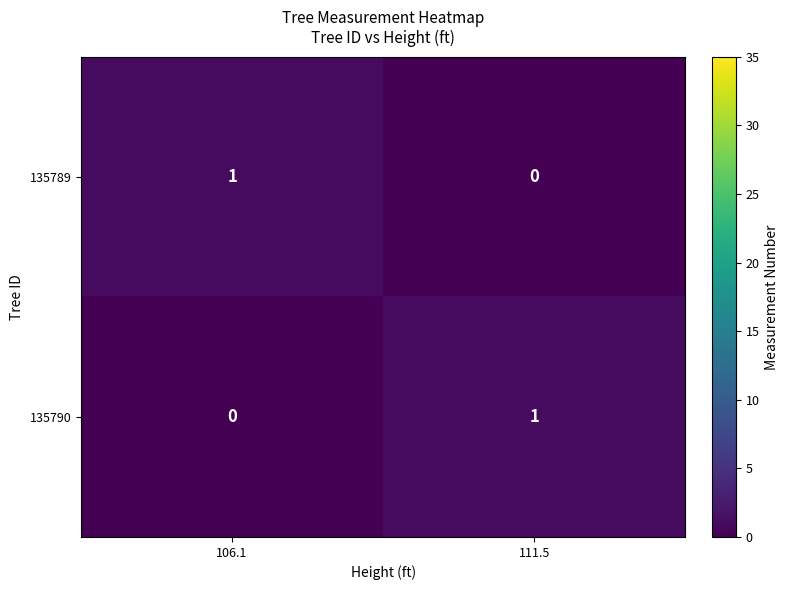

Is the value of 135789 at 106.1 greater than the value of 135790 at 106.1?

Yes